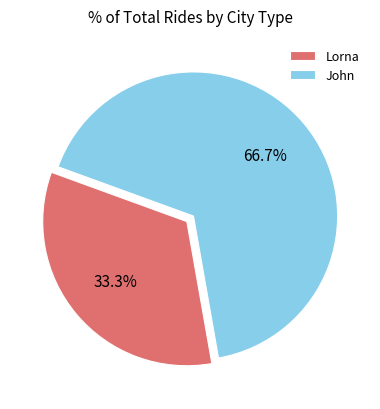

Approximately how many times larger is the value at John compared to Lorna?

2.0